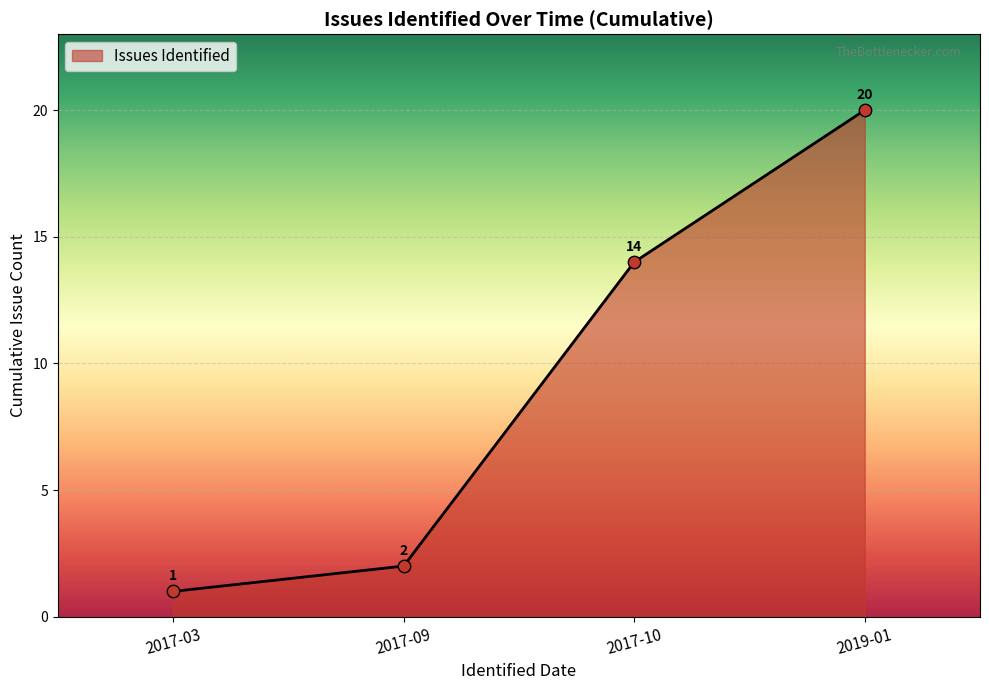

What is the ratio of the value at 2017-03 to the value at 2019-01?

0.1